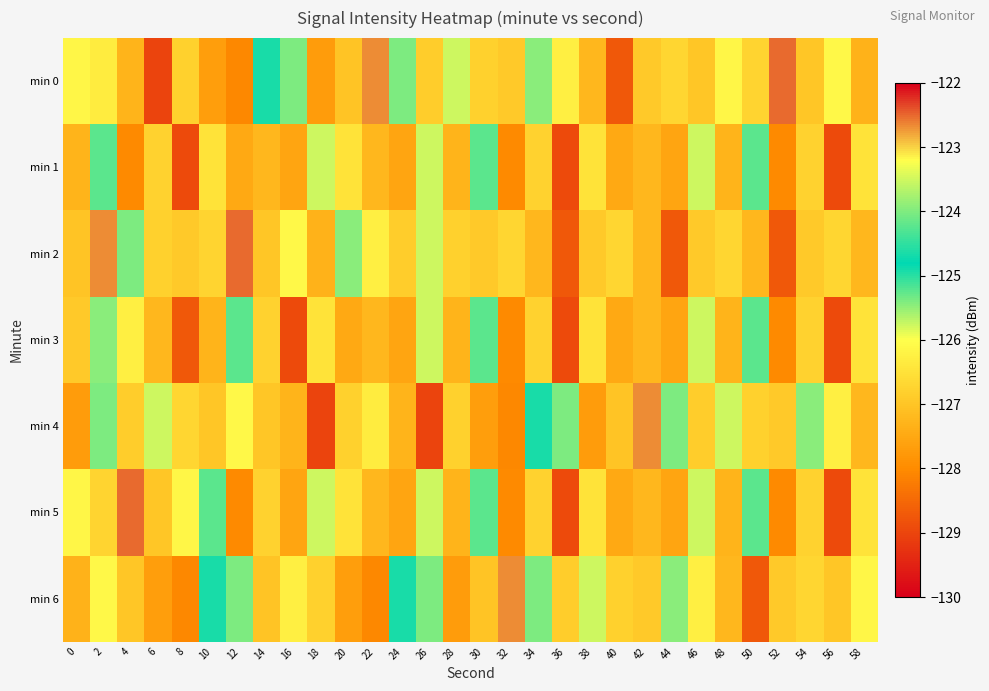

At 58, list the series in order from smallest to largest.

min 0, min 2, min 4, min 1, min 3, min 5, min 6